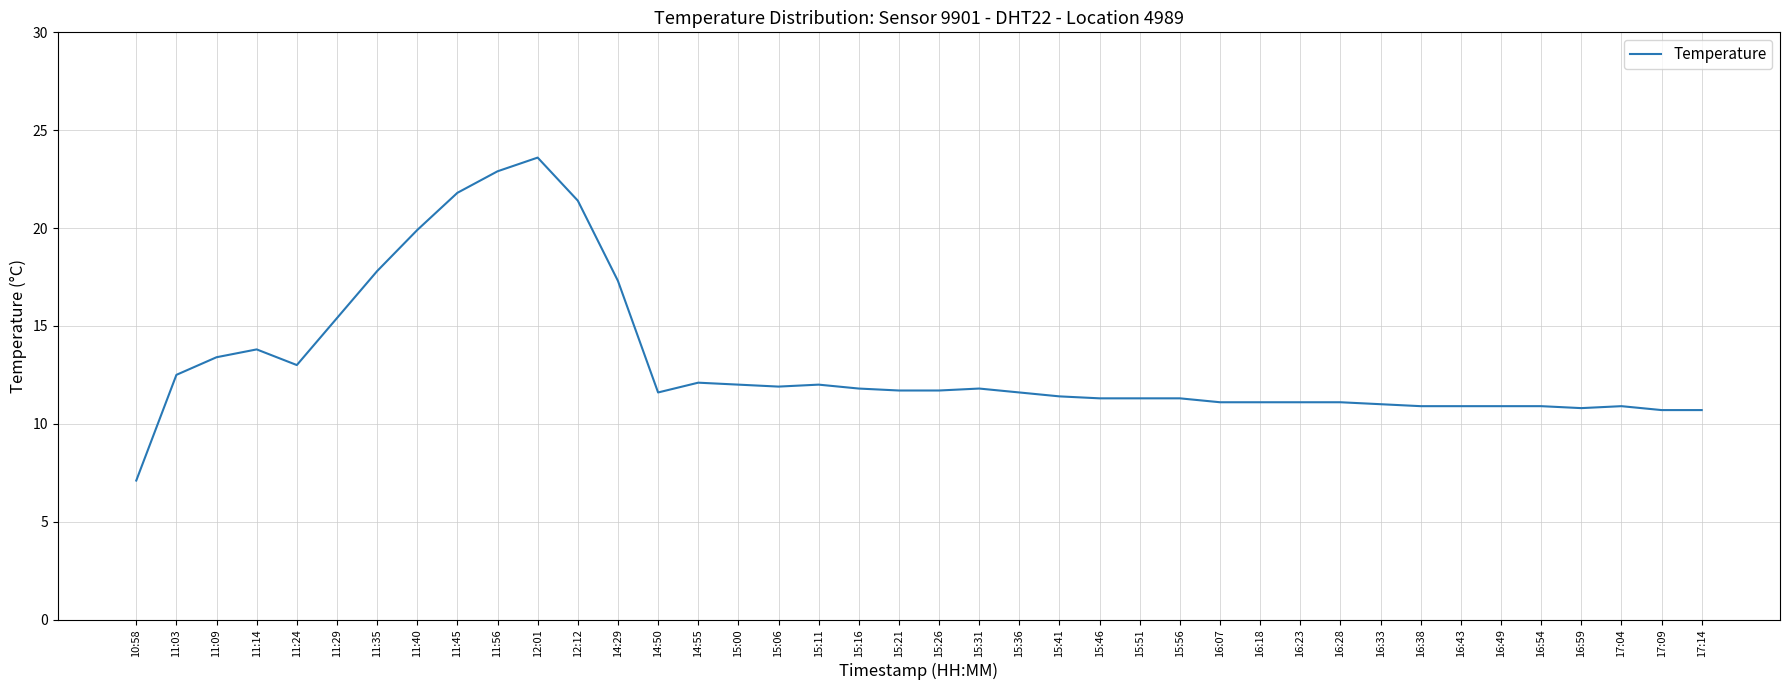

Approximately how many times larger is the value at 14:29 compared to 16:43?

1.6